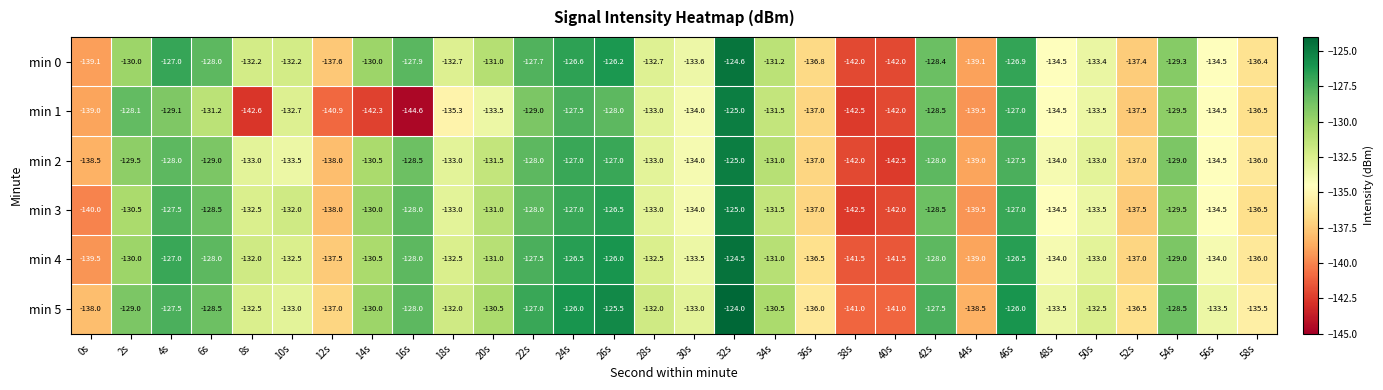

Is it true that min 5 equals -65.5 at 12s?

False